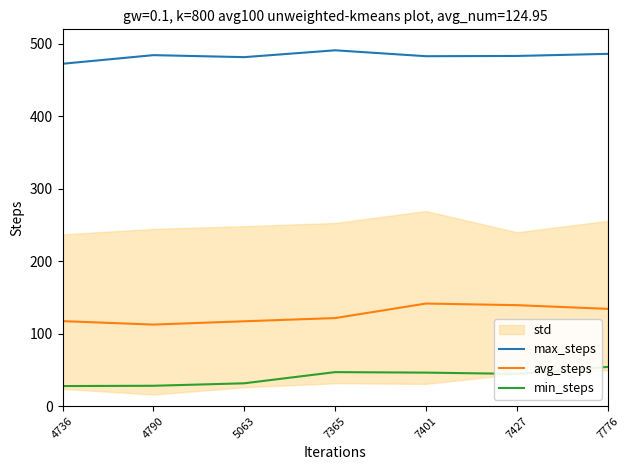

At which category is the sum across all series the highest?

7776